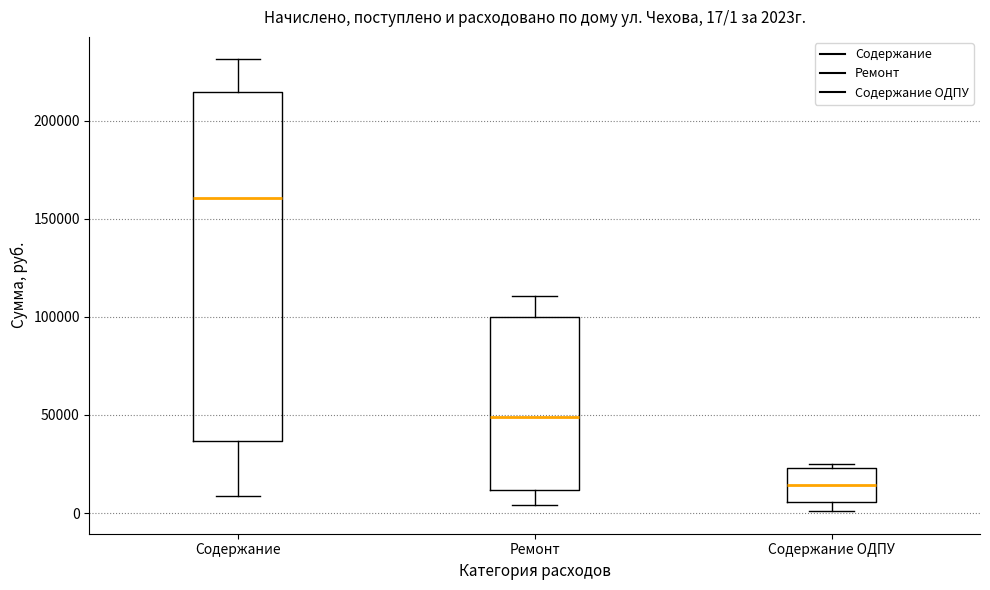

Which box has the lowest median line?

Содержание ОДПУ